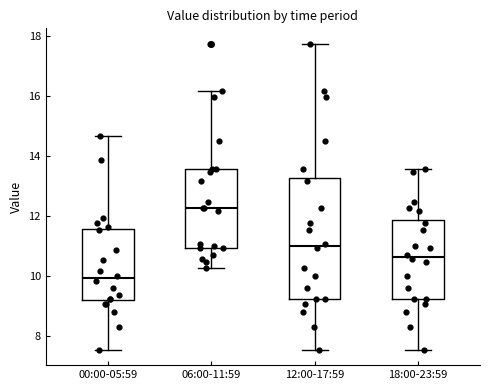

Reading left to right, transcribe this box plot: for each box, give where its median line is, the range the box spans, and where its two whiskers end, as read against the y-axis. The values are not printed on the chart, so give them approximately, as read against the axis.

00:00-05:59: median 10.0, box 9.2 to 11.6, whiskers 7.6 to 14.6
06:00-11:59: median 12.2, box 11.0 to 13.6, whiskers 10.2 to 16.2
12:00-17:59: median 11.0, box 9.2 to 13.2, whiskers 7.6 to 17.8
18:00-23:59: median 10.6, box 9.2 to 11.8, whiskers 7.6 to 13.6